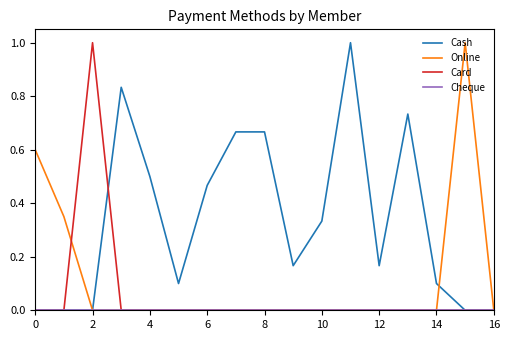

Which series has the largest total across all categories?

Cash